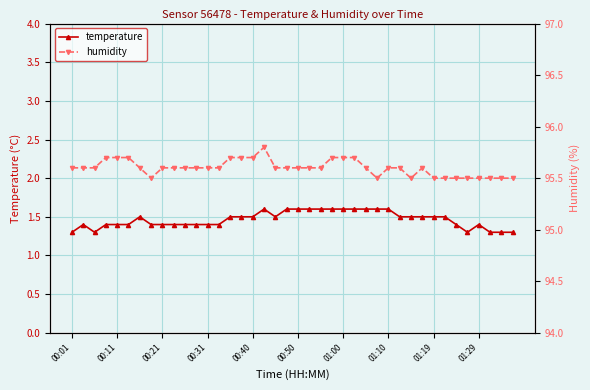

Count the temperature values in the range 1 to 2.

40